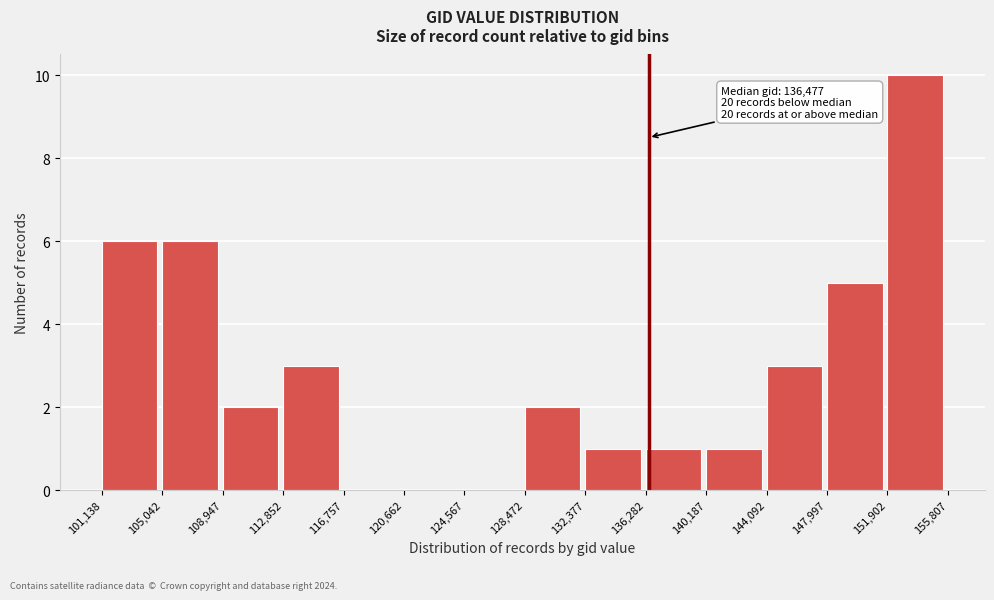

Over which range of the x-axis is the bar tallest?

151,902 to 155,807